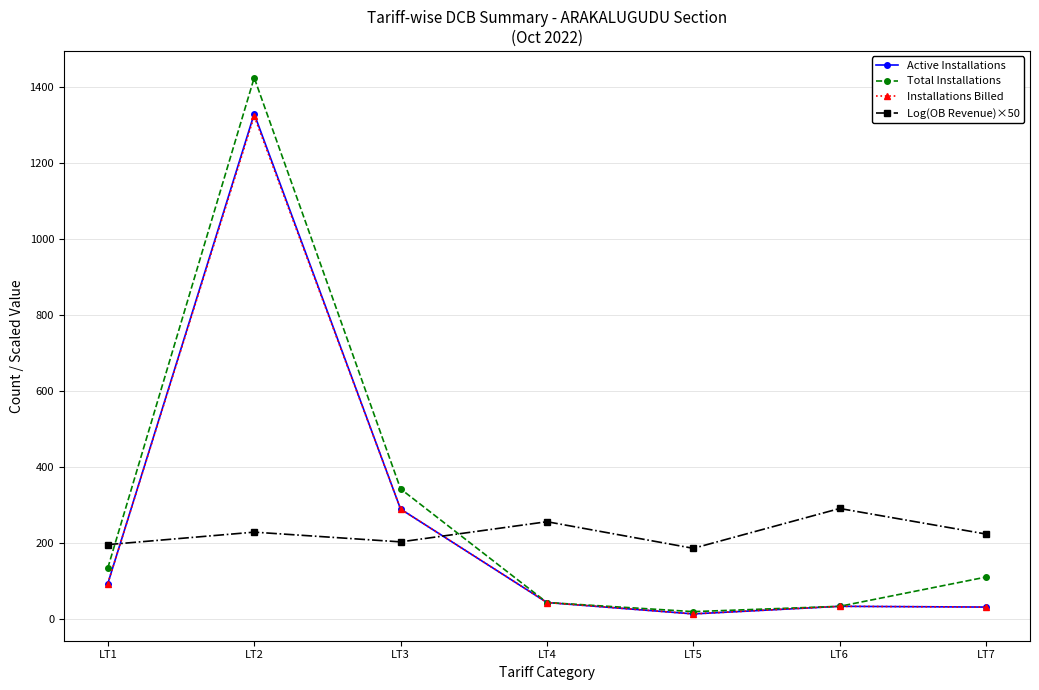

The Active Installations series shows 93.0 at LT1. True or false?

True